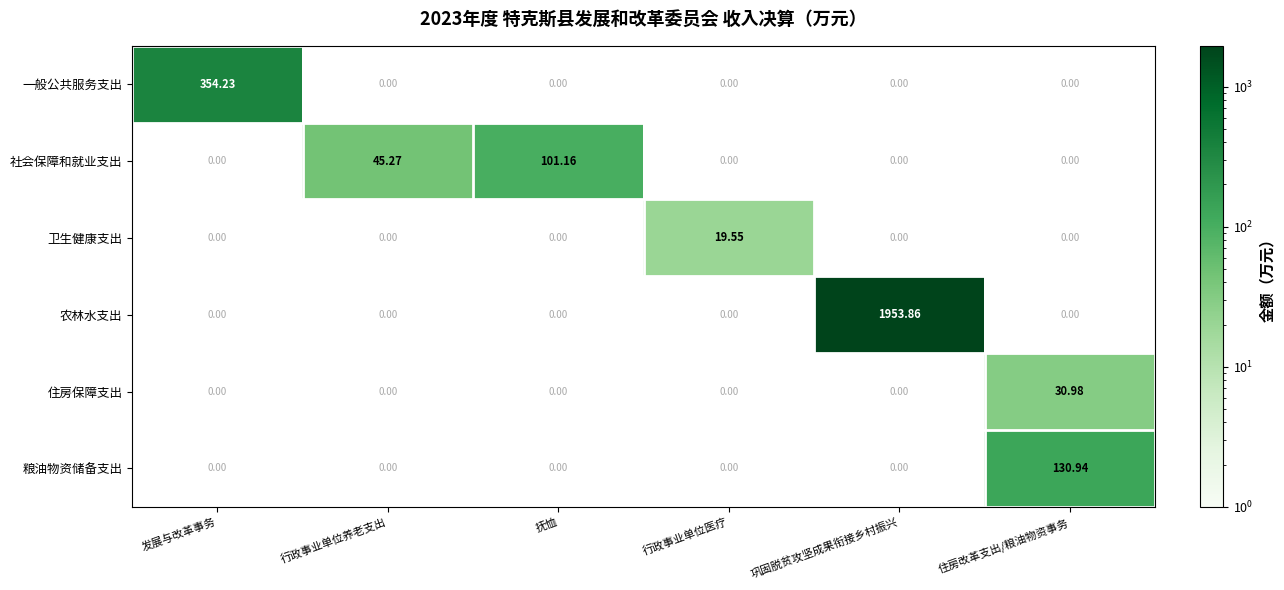

List the series in order of their peak value, lowest first.

卫生健康支出, 住房保障支出, 社会保障和就业支出, 粮油物资储备支出, 一般公共服务支出, 农林水支出